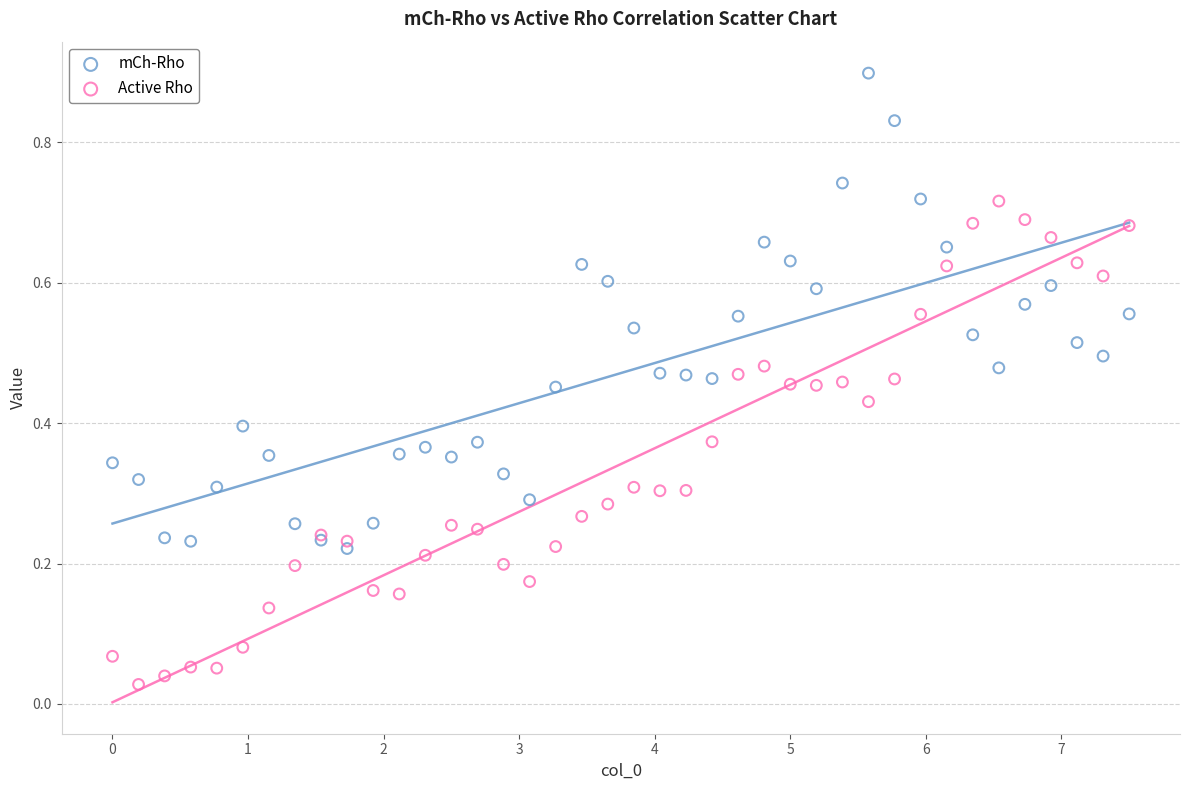

Which series contains the lowest Y value?

Active Rho